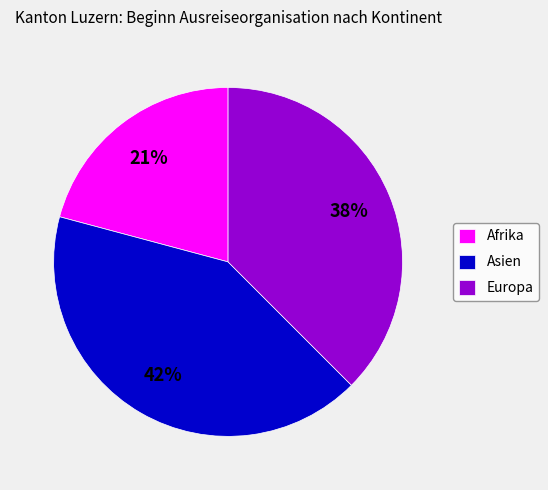

Which has a higher value, Asien or Europa?

Asien